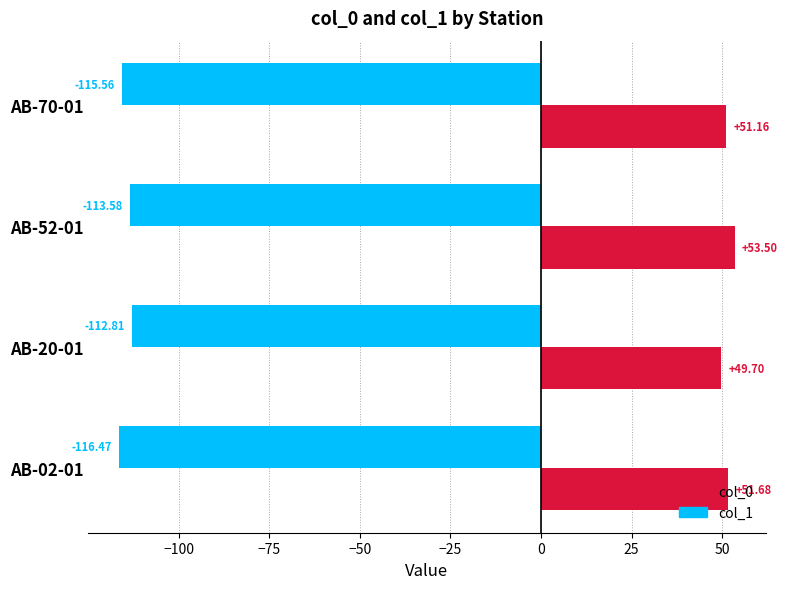

What is the average value of the col_1 series?

51.5